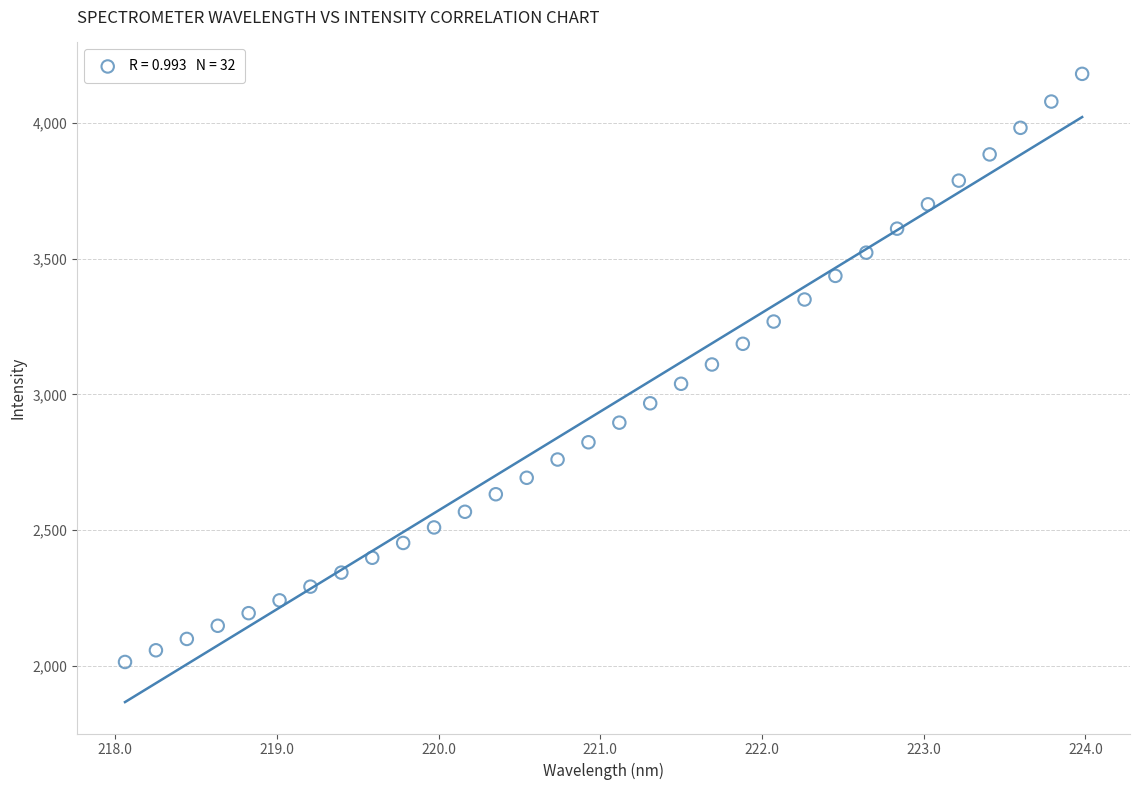

What is the range of X values (max minus min)?

5.9